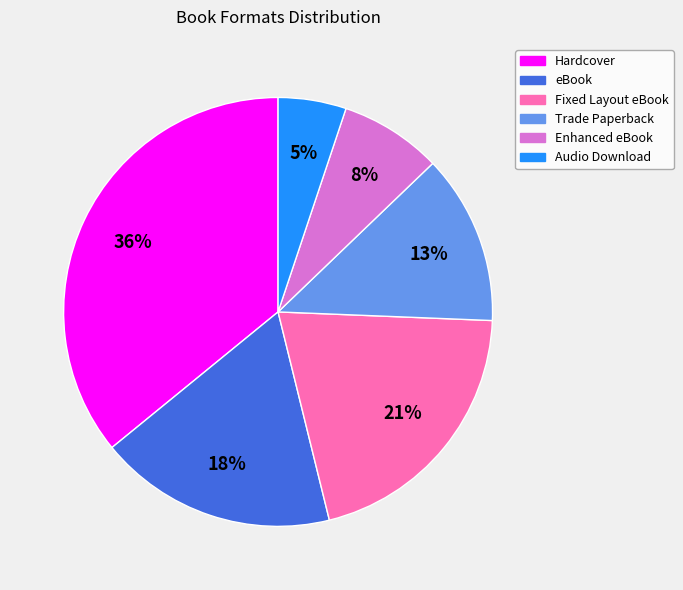

The Audio Download slice represents 11% of the pie. True or false?

False